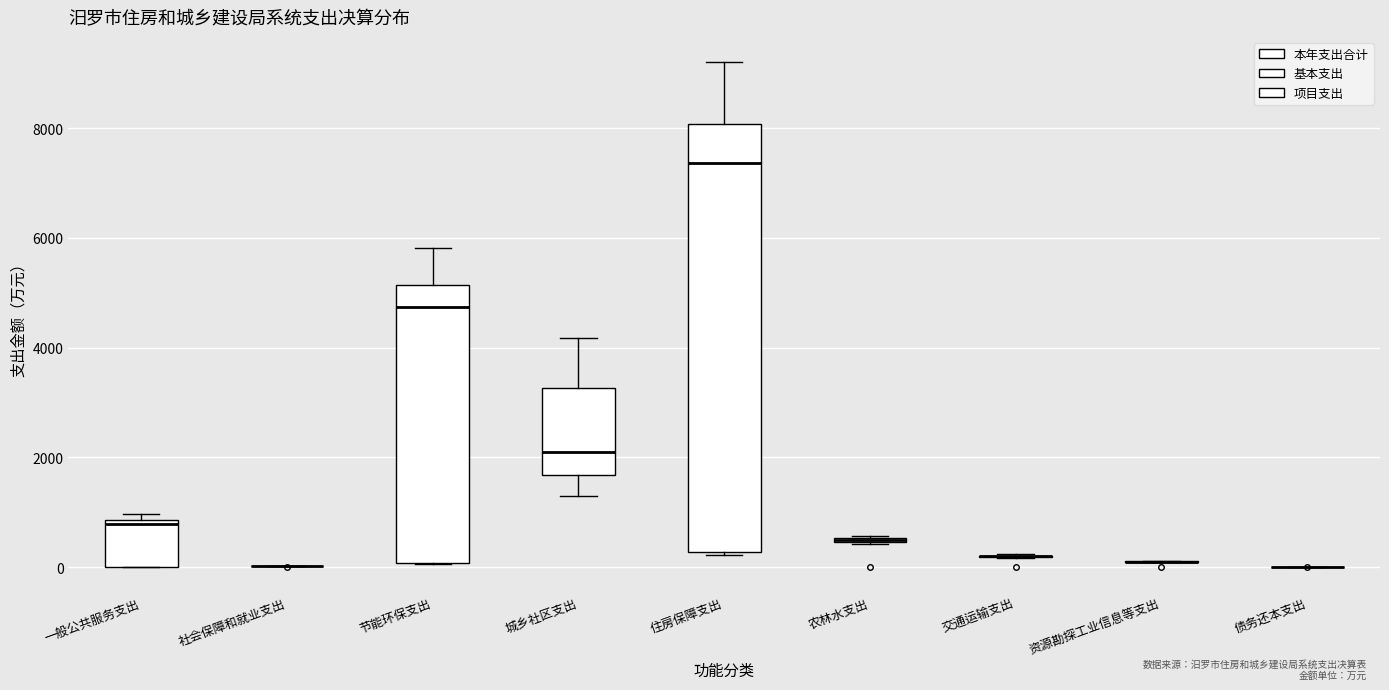

Where is the lower edge of the box for 一般公共服务支出 on the y-axis? The values are not printed on the chart, so give them approximately, as read against the axis.

0